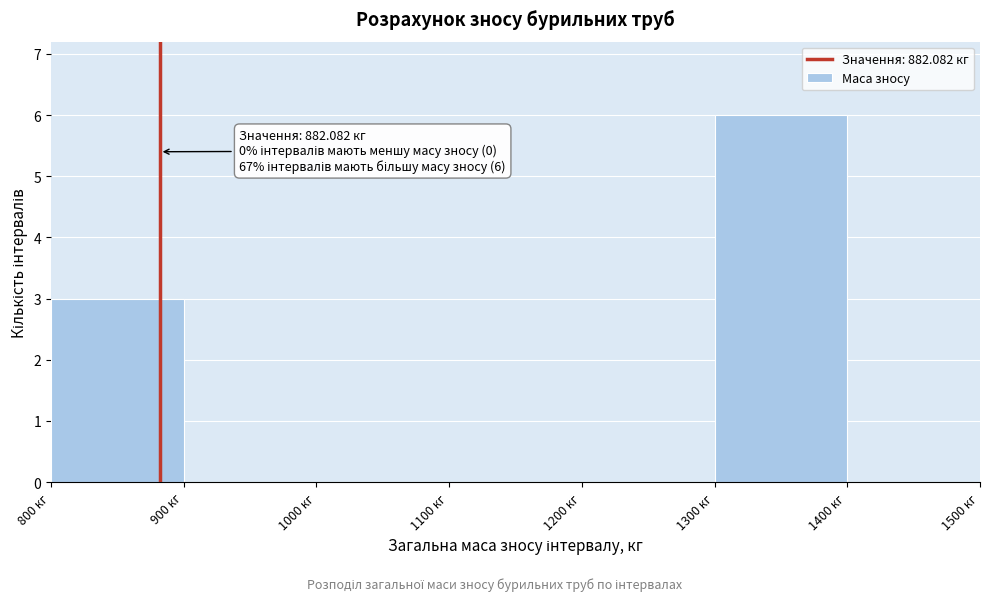

Which range on the x-axis has the tallest bar?

1300 to 1400